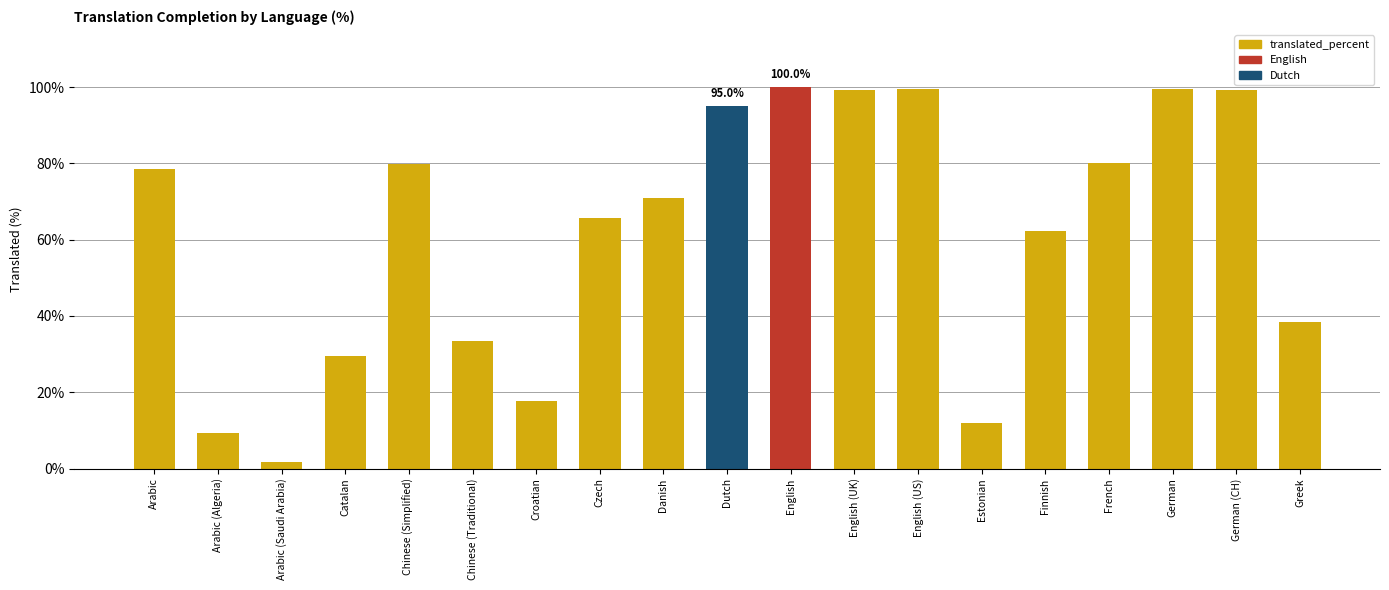

How many categories are shown in the chart?

19